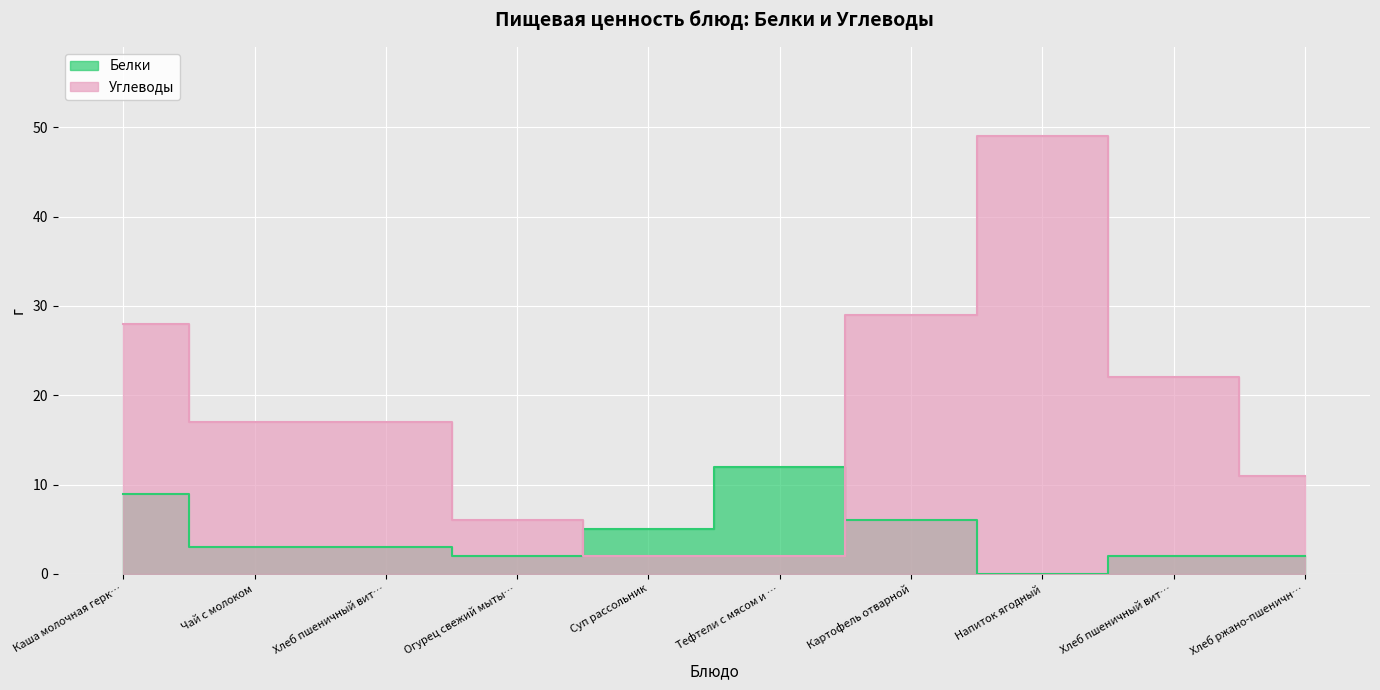

What is the label of the 3rd point from the left?

Хлеб пшеничный вит…